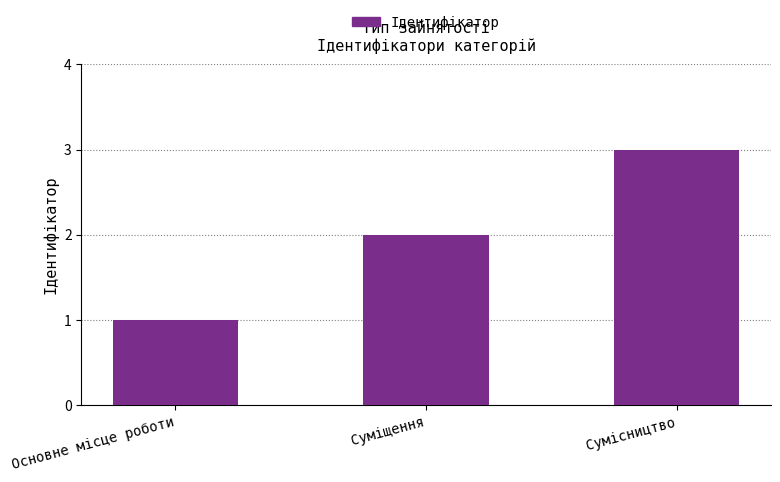

Approximately how many times larger is the value at Основне місце роботи compared to Суміщення?

0.5